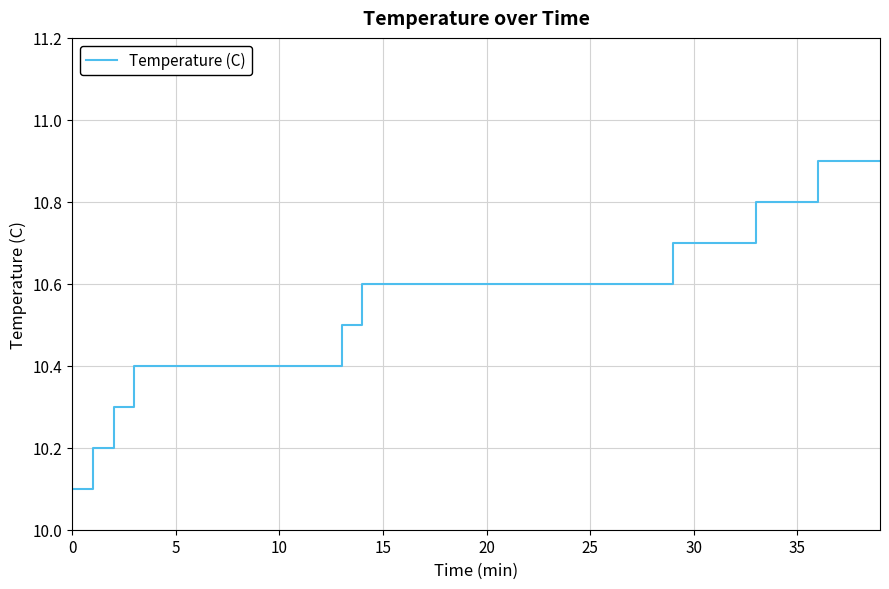

Does the chart display data point markers on the line(s)?

No